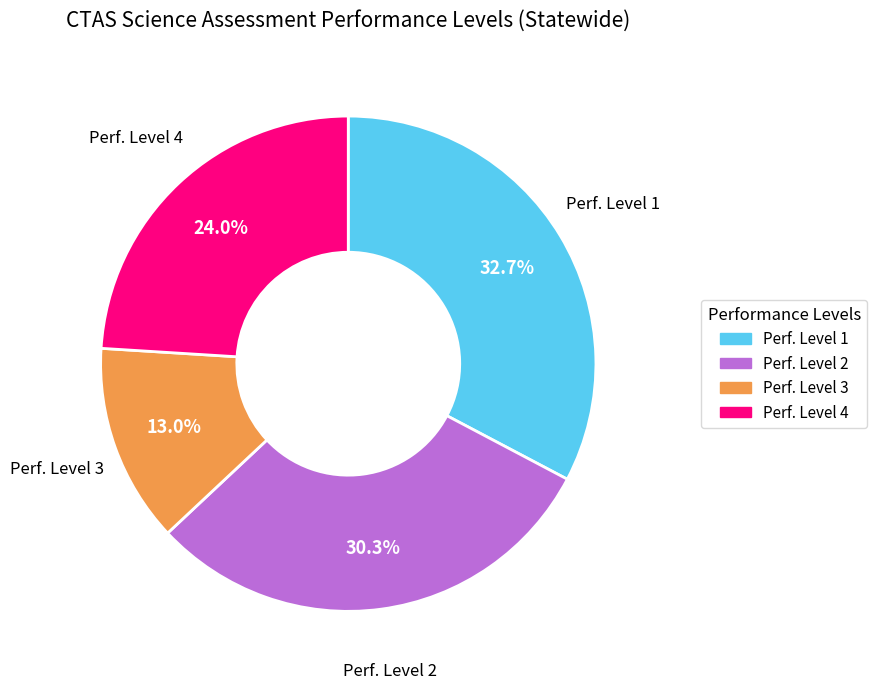

Is it true that Perf. Level 2 is 30% of the pie?

True